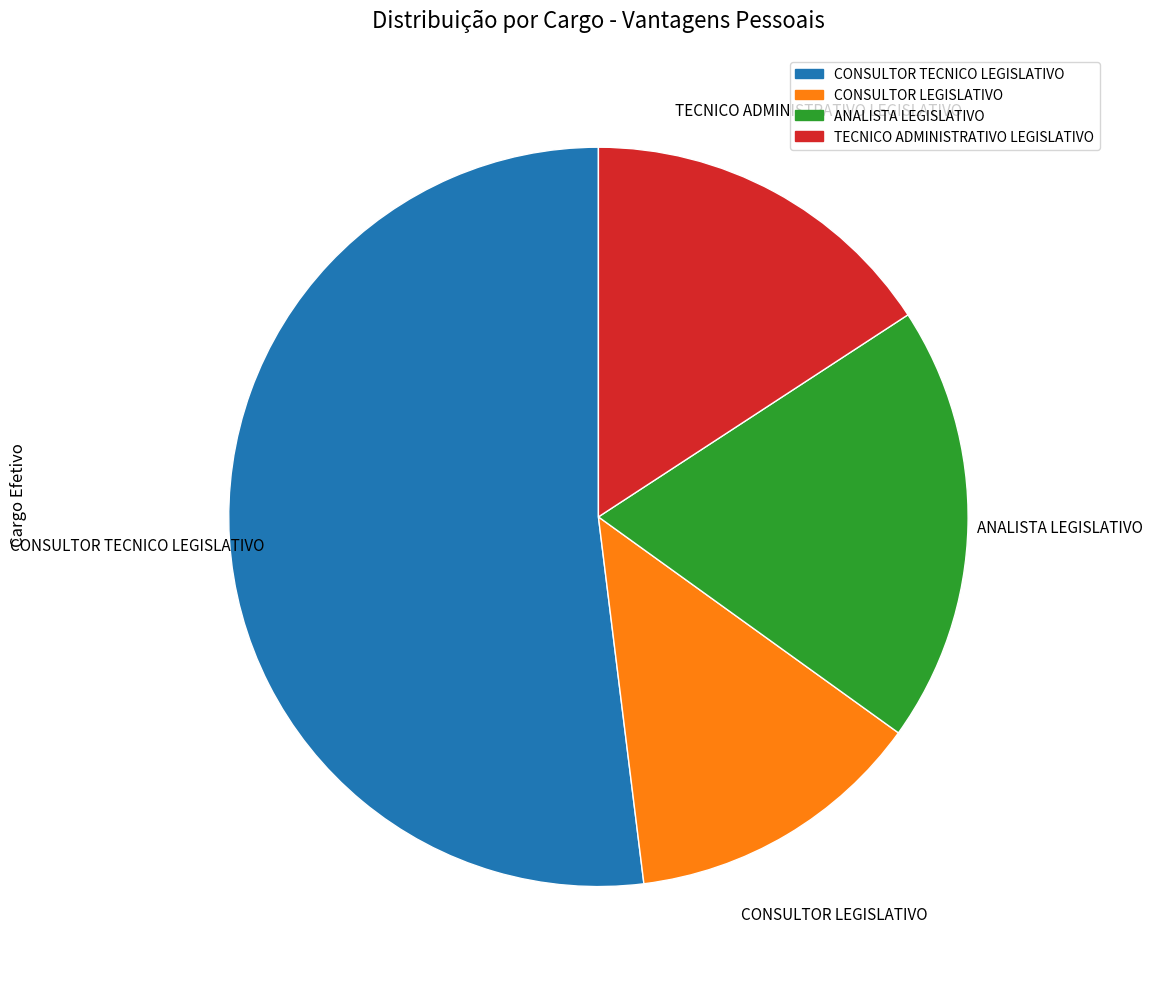

Does ANALISTA LEGISLATIVO represent more than half of the total?

No